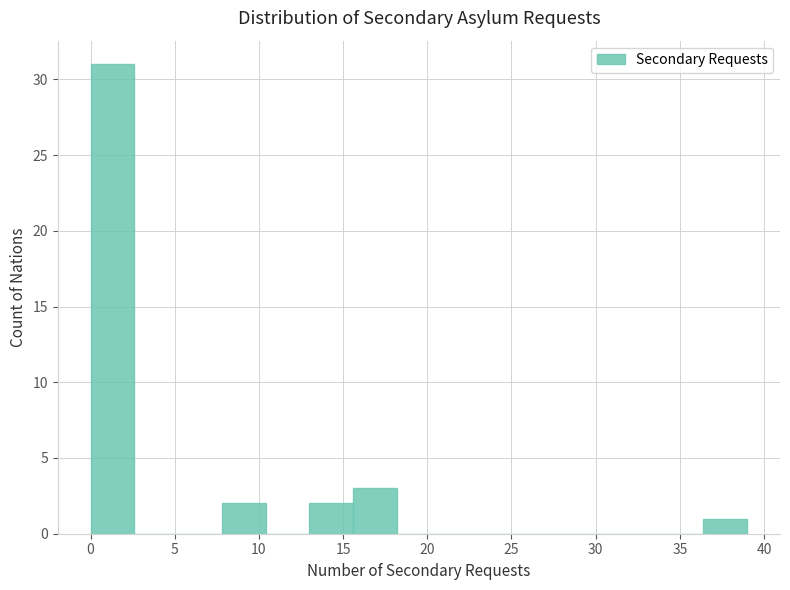

Reading left to right, transcribe this chart: for each bar, give the range it covers on the x-axis and its height. Neither the bar edges nor the heights are printed on the chart, so give them approximately, as read against the axes.

0.0 to 2.6: 31
2.6 to 5.2: 0
5.2 to 7.8: 0
7.8 to 10.4: 2
10.4 to 13.0: 0
13.0 to 15.6: 2
15.6 to 18.2: 3
18.2 to 20.8: 0
20.8 to 23.4: 0
23.4 to 26.0: 0
26.0 to 28.6: 0
28.6 to 31.2: 0
31.2 to 33.8: 0
33.8 to 36.4: 0
36.4 to 39.0: 1